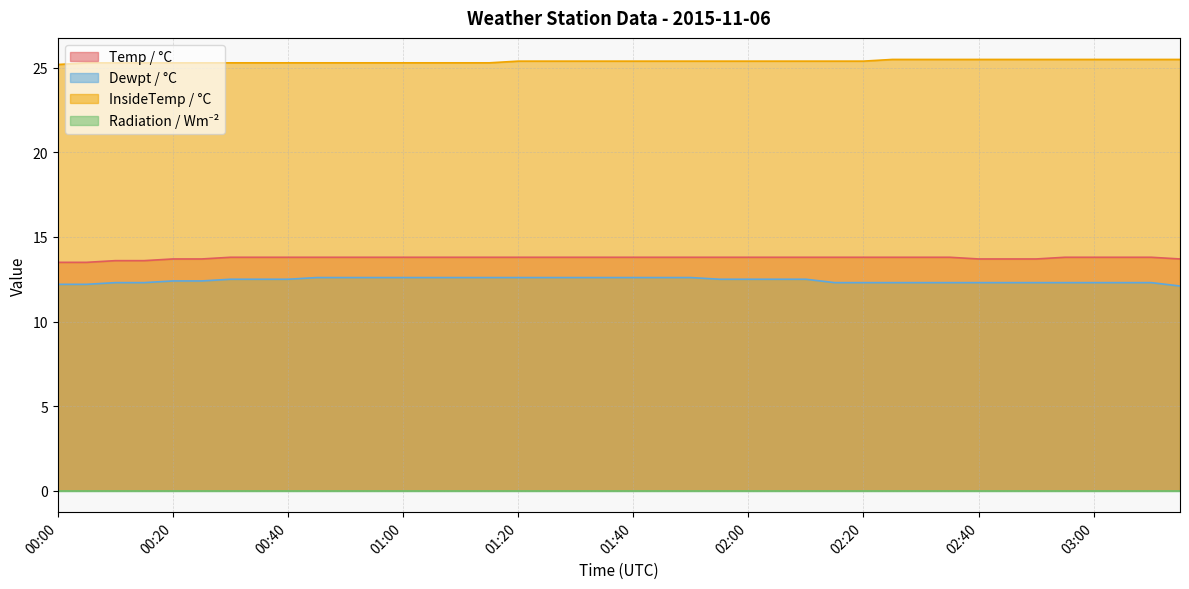

At which category is the sum across all series the highest?

01:20